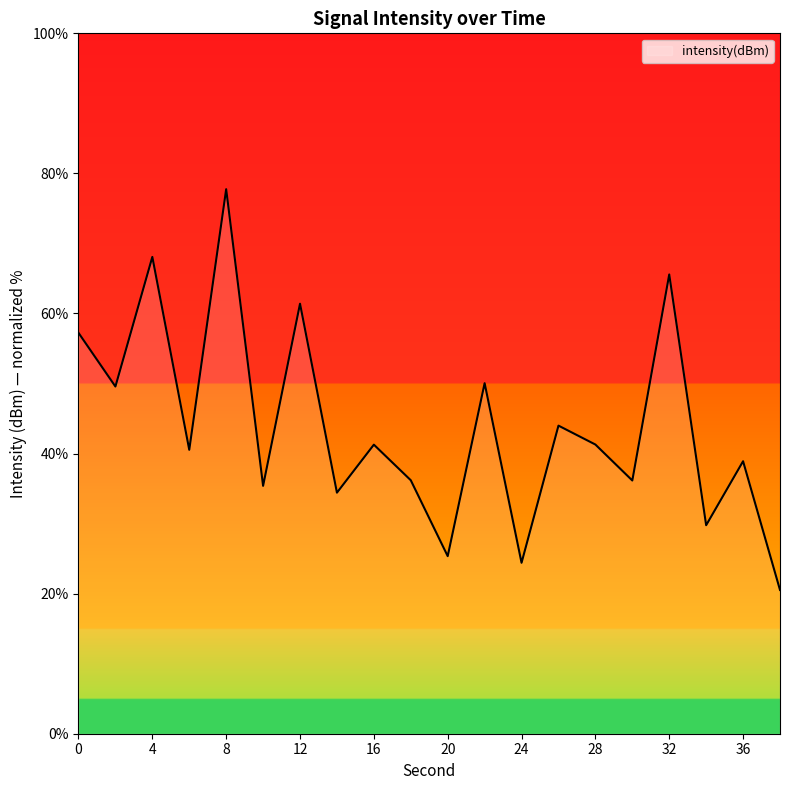

What is the maximum value shown in the chart?

77.7